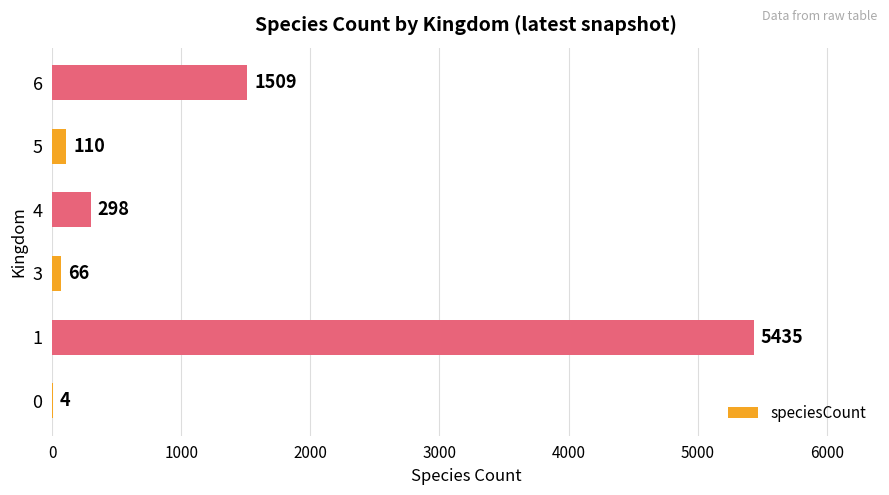

Reading bottom to top, transcribe all the data shown in this chart.

0=4	1=5435	3=66	4=298	5=110	6=1509